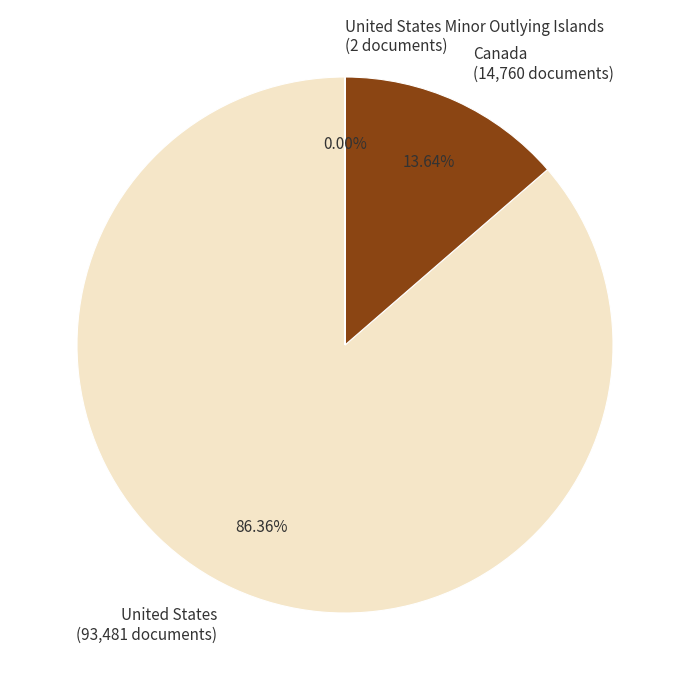

Do United States (93,481 documents) and Canada (14,760 documents) together represent more than half of the pie?

Yes